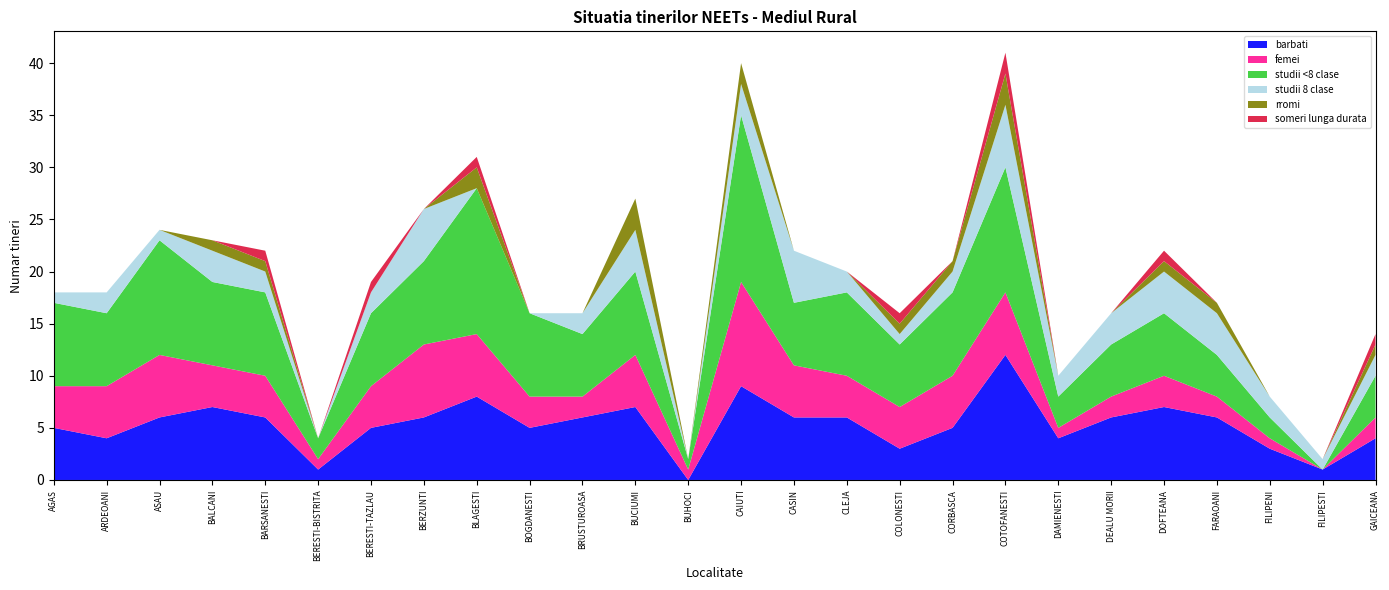

Reading left to right, what are all the values shown in this chart?

barbati: AGAS=5	ARDEOANI=4	ASAU=6	BALCANI=7	BARSANESTI=6	BERESTI-BISTRITA=1	BERESTI-TAZLAU=5	BERZUNTI=6	BLAGESTI=8	BOGDANESTI=5	BRUSTUROASA=6	BUCIUMI=7	BUHOCI=0	CAIUTI=9	CASIN=6	CLEJA=6	COLONESTI=3	CORBASCA=5	COTOFANESTI=12	DAMIENESTI=4	DEALU MORII=6	DOFTEANA=7	FARAOANI=6	FILIPENI=3	FILIPESTI=1	GAICEANA=4
femei: AGAS=4	ARDEOANI=5	ASAU=6	BALCANI=4	BARSANESTI=4	BERESTI-BISTRITA=1	BERESTI-TAZLAU=4	BERZUNTI=7	BLAGESTI=6	BOGDANESTI=3	BRUSTUROASA=2	BUCIUMI=5	BUHOCI=1	CAIUTI=10	CASIN=5	CLEJA=4	COLONESTI=4	CORBASCA=5	COTOFANESTI=6	DAMIENESTI=1	DEALU MORII=2	DOFTEANA=3	FARAOANI=2	FILIPENI=1	FILIPESTI=0	GAICEANA=2
studii <8 clase: AGAS=8	ARDEOANI=7	ASAU=11	BALCANI=8	BARSANESTI=8	BERESTI-BISTRITA=2	BERESTI-TAZLAU=7	BERZUNTI=8	BLAGESTI=14	BOGDANESTI=8	BRUSTUROASA=6	BUCIUMI=8	BUHOCI=1	CAIUTI=16	CASIN=6	CLEJA=8	COLONESTI=6	CORBASCA=8	COTOFANESTI=12	DAMIENESTI=3	DEALU MORII=5	DOFTEANA=6	FARAOANI=4	FILIPENI=2	FILIPESTI=0	GAICEANA=4
studii 8 clase: AGAS=1	ARDEOANI=2	ASAU=1	BALCANI=3	BARSANESTI=2	BERESTI-BISTRITA=0	BERESTI-TAZLAU=2	BERZUNTI=5	BLAGESTI=0	BOGDANESTI=0	BRUSTUROASA=2	BUCIUMI=4	BUHOCI=0	CAIUTI=3	CASIN=5	CLEJA=2	COLONESTI=1	CORBASCA=2	COTOFANESTI=6	DAMIENESTI=2	DEALU MORII=3	DOFTEANA=4	FARAOANI=4	FILIPENI=2	FILIPESTI=1	GAICEANA=2
rromi: AGAS=0	ARDEOANI=0	ASAU=0	BALCANI=1	BARSANESTI=1	BERESTI-BISTRITA=0	BERESTI-TAZLAU=0	BERZUNTI=0	BLAGESTI=2	BOGDANESTI=0	BRUSTUROASA=0	BUCIUMI=3	BUHOCI=0	CAIUTI=2	CASIN=0	CLEJA=0	COLONESTI=1	CORBASCA=1	COTOFANESTI=3	DAMIENESTI=0	DEALU MORII=0	DOFTEANA=1	FARAOANI=1	FILIPENI=0	FILIPESTI=0	GAICEANA=1
someri lunga durata: AGAS=0	ARDEOANI=0	ASAU=0	BALCANI=0	BARSANESTI=1	BERESTI-BISTRITA=0	BERESTI-TAZLAU=1	BERZUNTI=0	BLAGESTI=1	BOGDANESTI=0	BRUSTUROASA=0	BUCIUMI=0	BUHOCI=0	CAIUTI=0	CASIN=0	CLEJA=0	COLONESTI=1	CORBASCA=0	COTOFANESTI=2	DAMIENESTI=0	DEALU MORII=0	DOFTEANA=1	FARAOANI=0	FILIPENI=0	FILIPESTI=0	GAICEANA=1